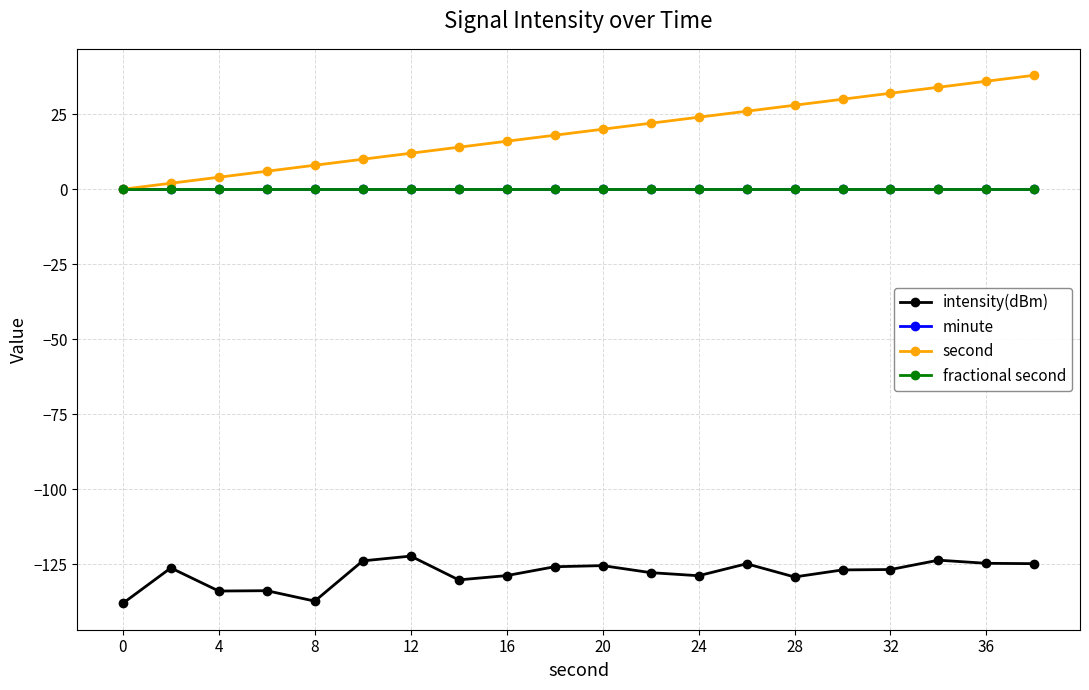

Does the chart have visible grid lines?

Yes